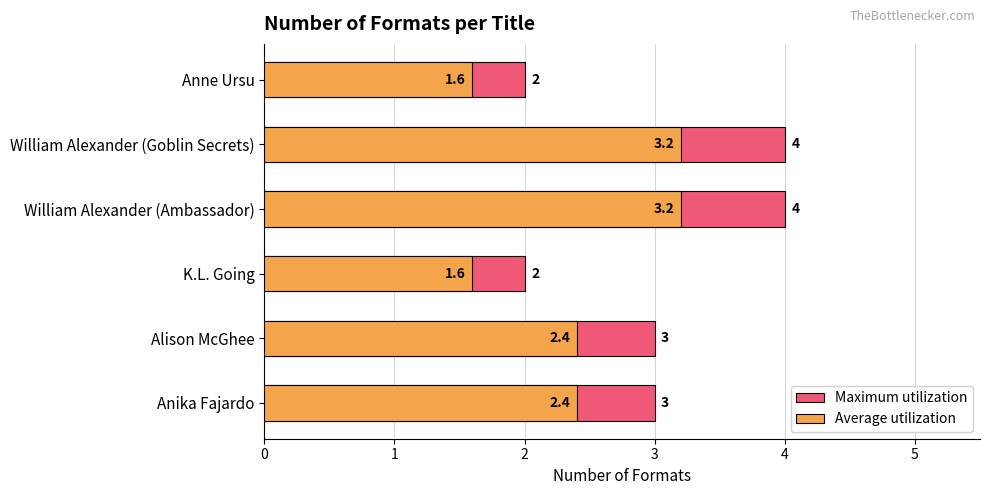

How many data points in Average utilization are less than 2?

2